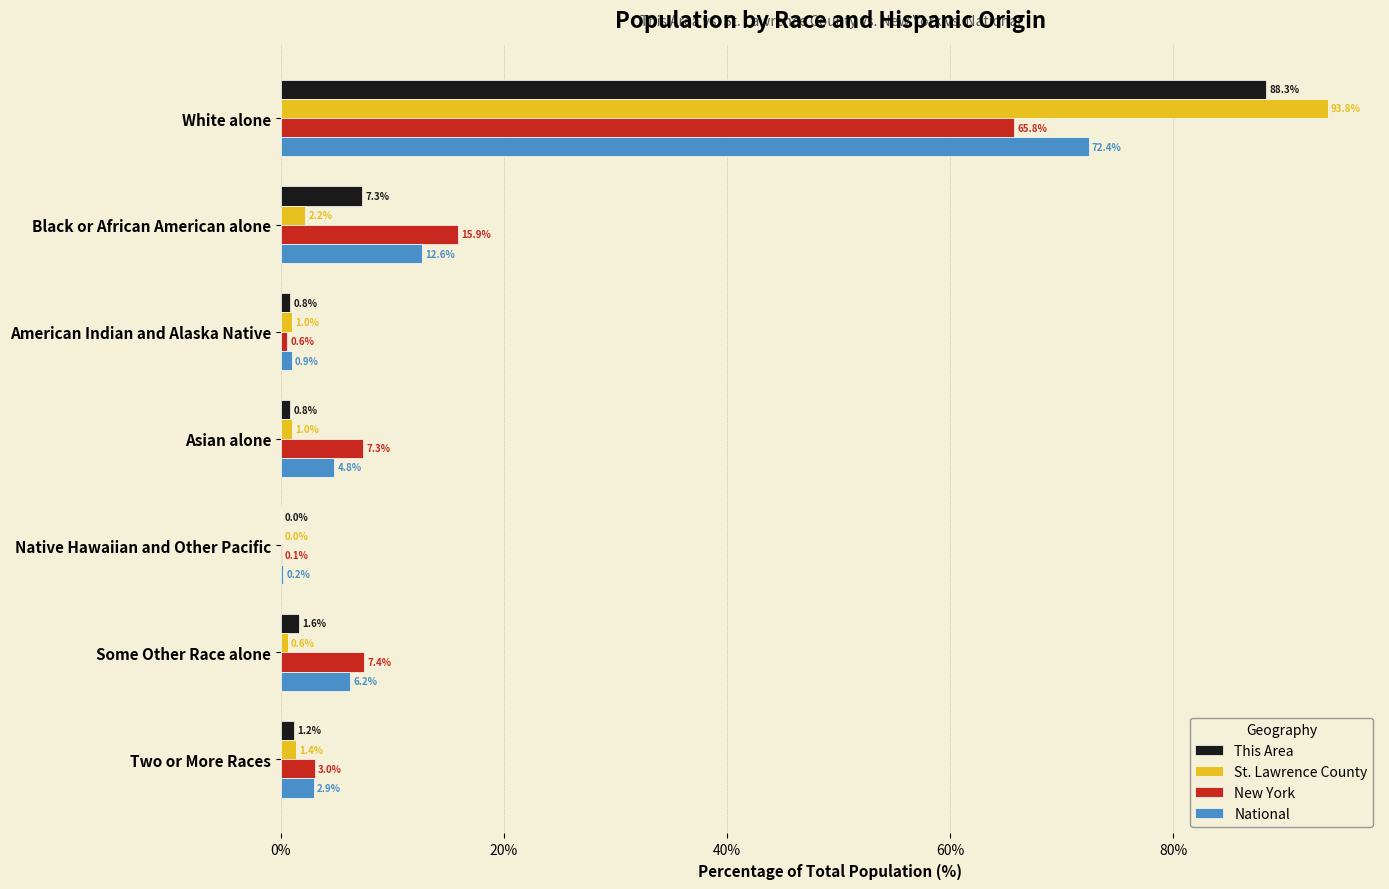

What is the sum of the This Area values at Asian alone and Native Hawaiian and Other Pacific?

0.8